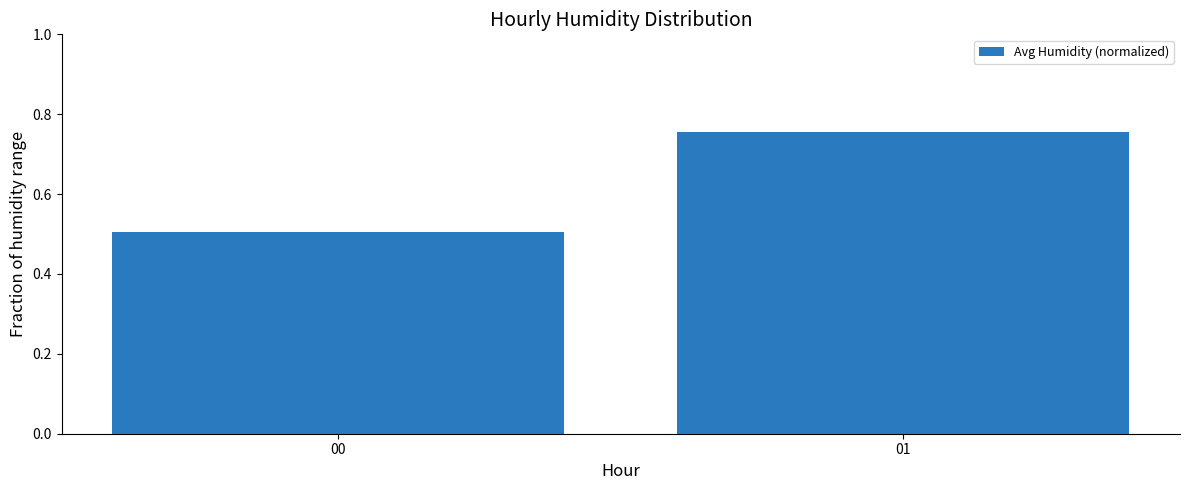

The chart shows a value of 0.9 at 00. True or false?

False